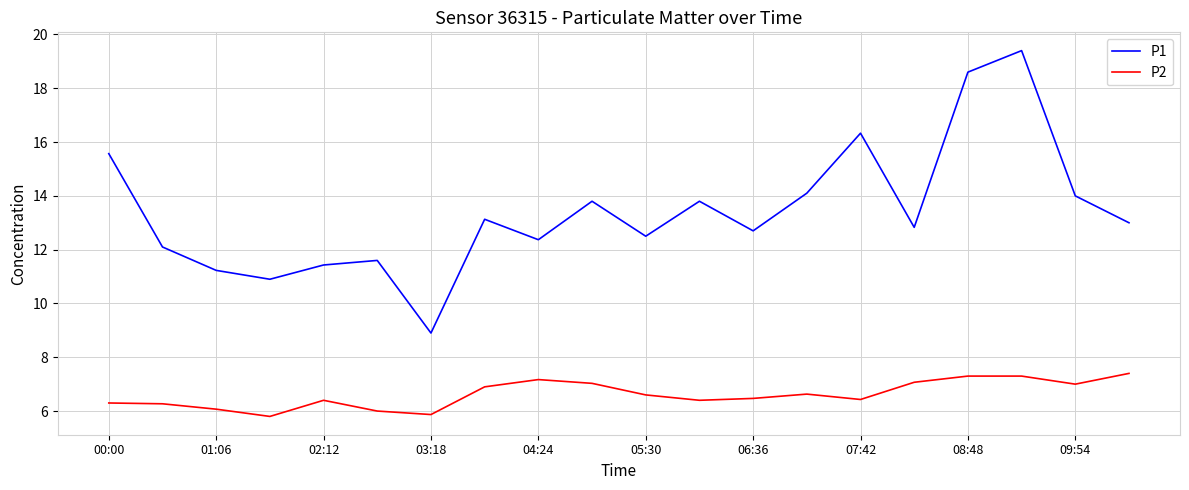

Which series has the widest spread of values?

P1